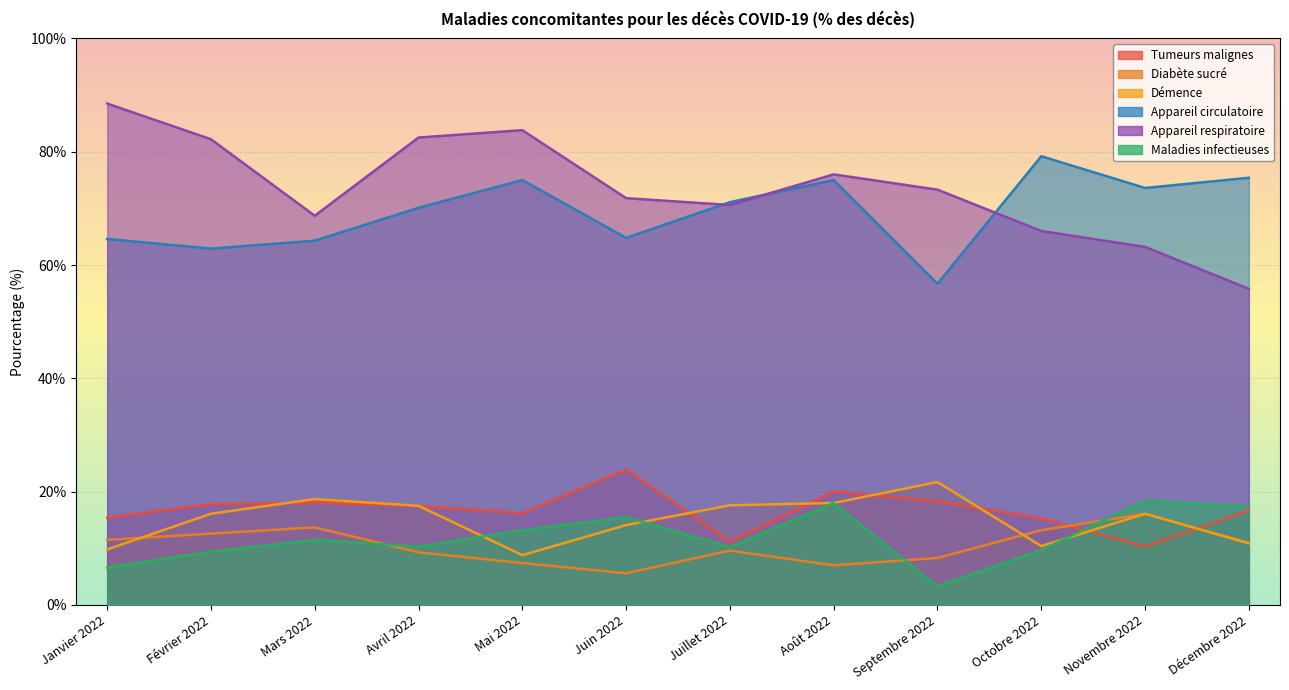

At which label is Appareil circulatoire closest to 67?

Juin 2022